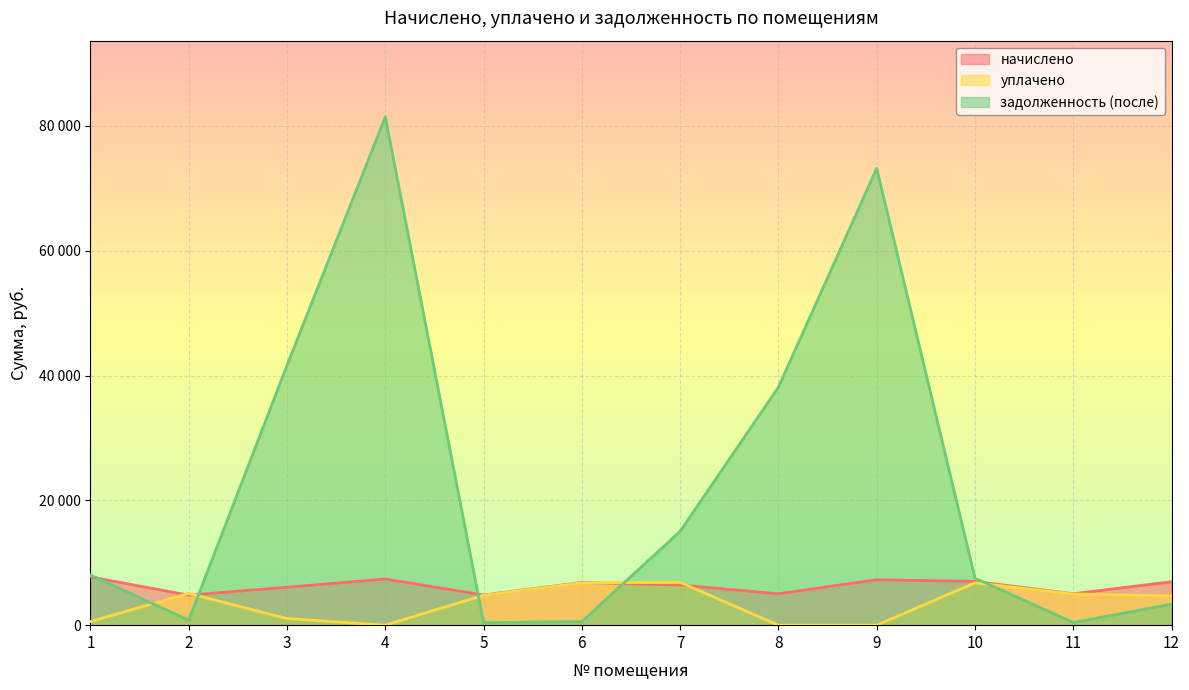

Which series has the largest total across all categories?

задолженность (после)